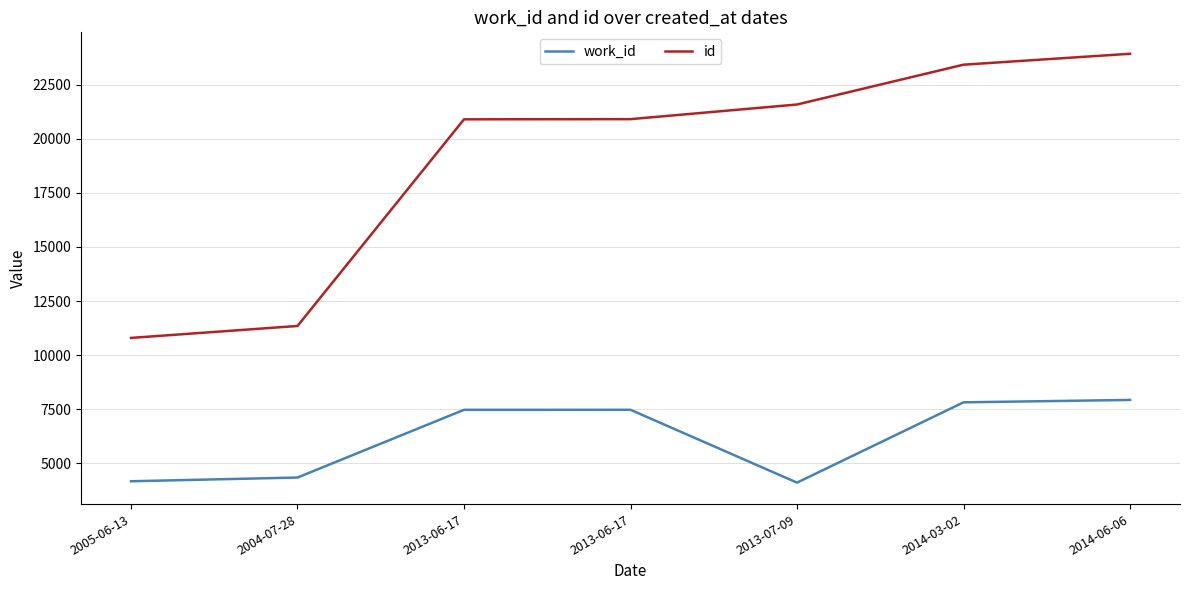

What is the label of the 7th point from the left?

2014-06-06